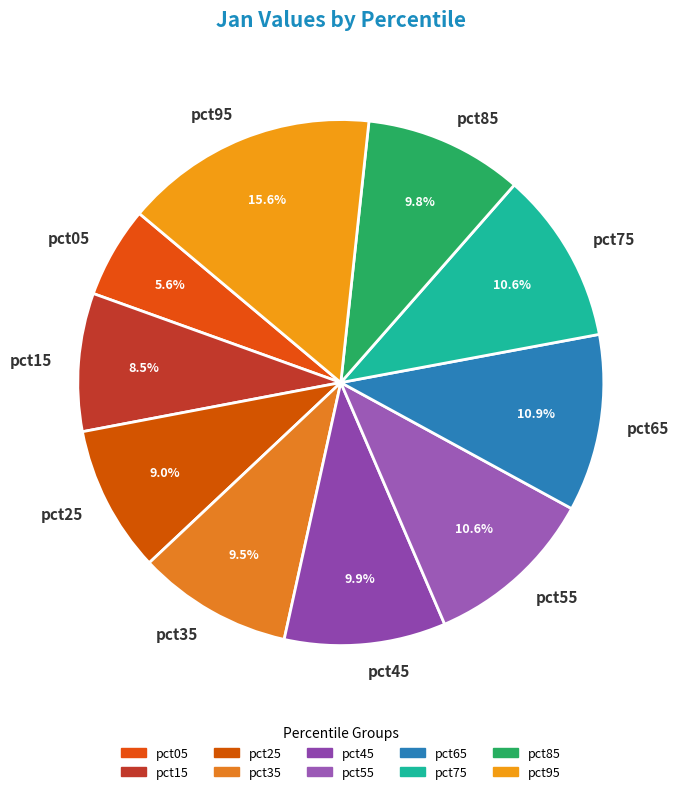

Does pct15 account for over 50% of the chart?

No